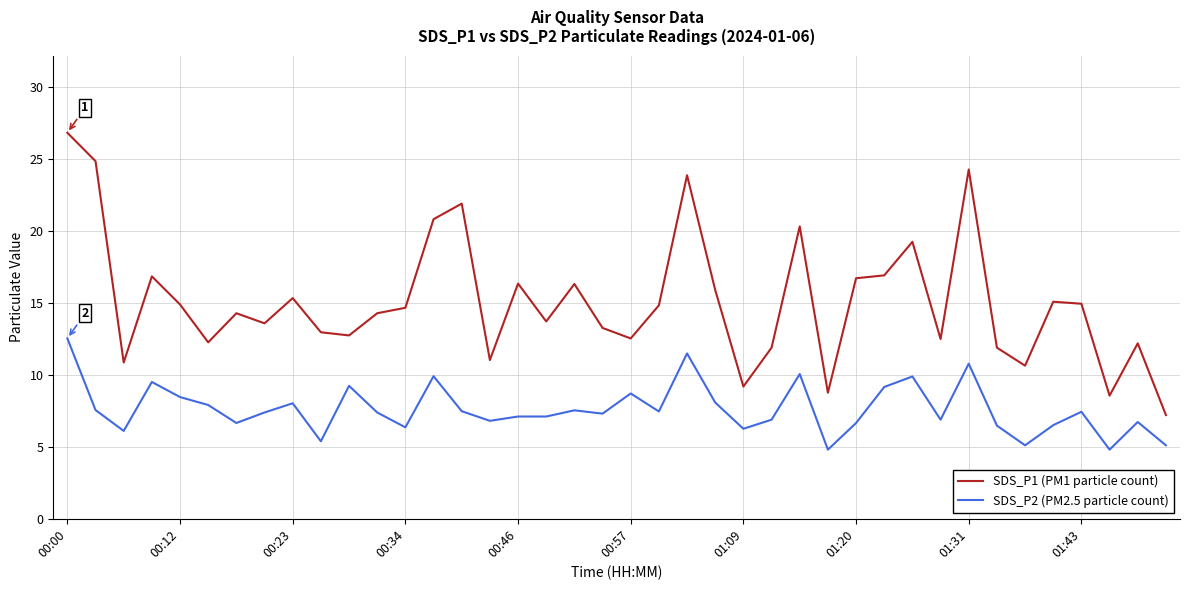

What is the difference between the maximum and minimum values in the SDS_P2 (PM2.5 particle count) series?

7.7